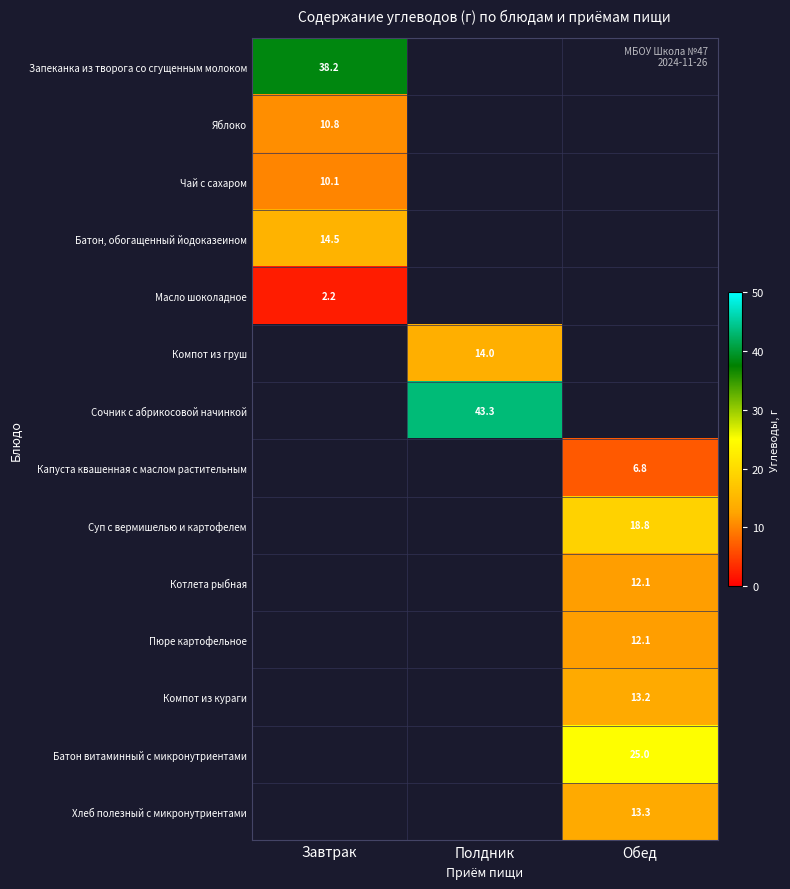

The value of Батон, обогащенный йодоказеином at Завтрак is 20.6. True or false?

False